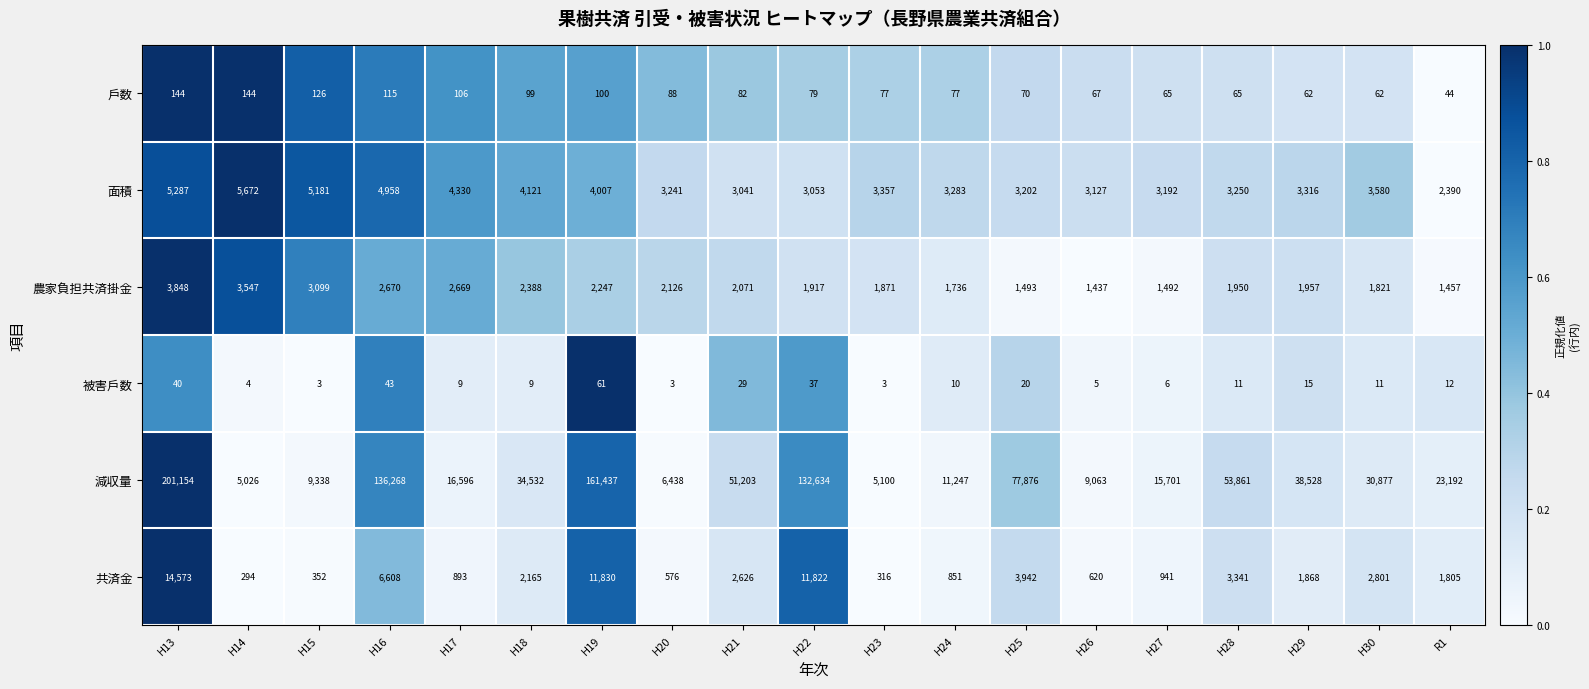

What is the difference between the second highest and minimum values in the 面積 series?

2897